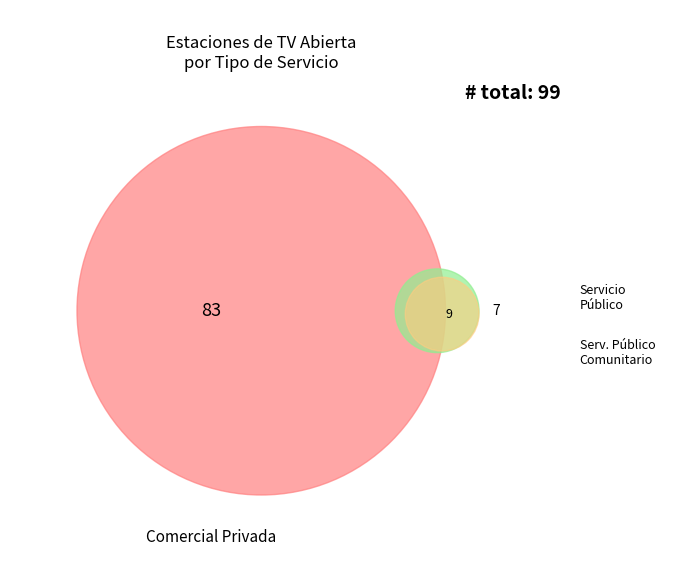

Does any single category account for the majority?

Yes